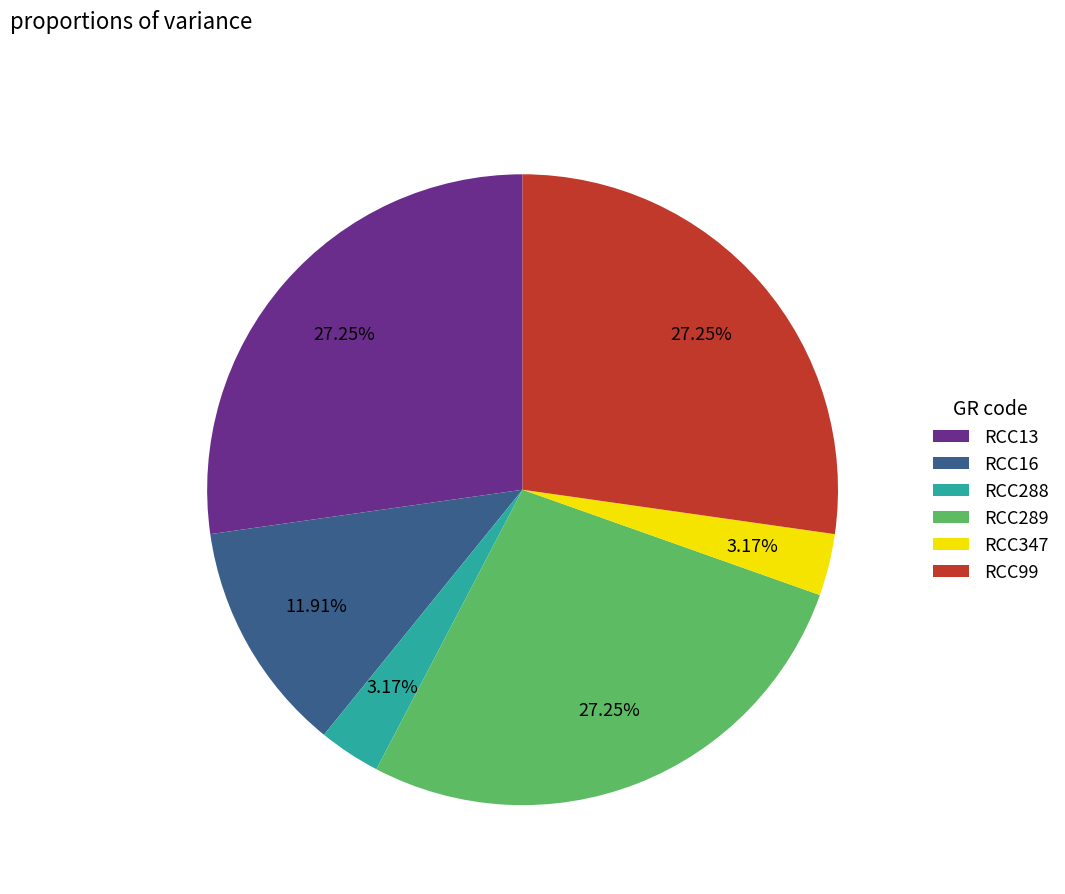

What is the ratio of the value at RCC289 to the value at RCC347?

8.6